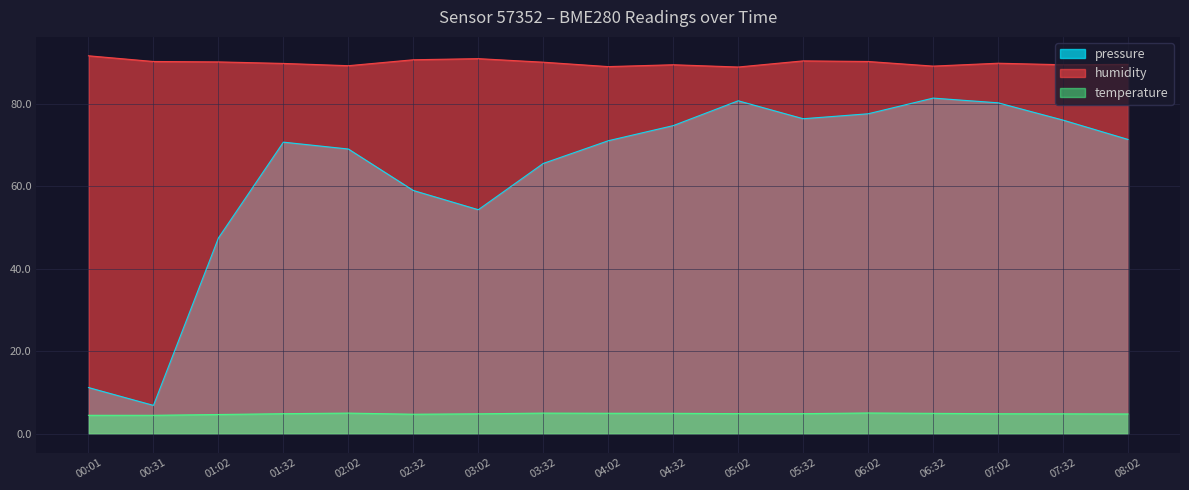

What is the label of the 2nd point from the left?

00:31